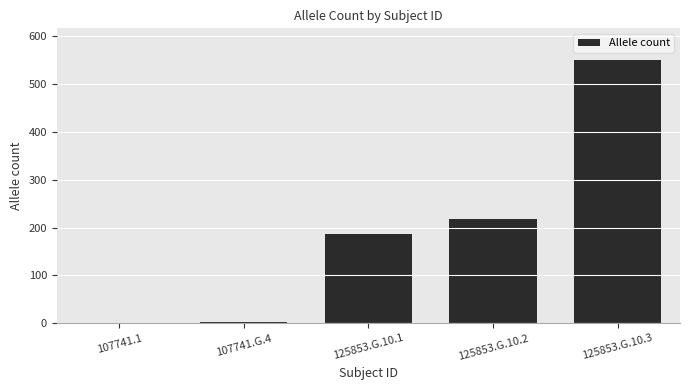

The value at 125853.G.10.3 is 550. True or false?

True